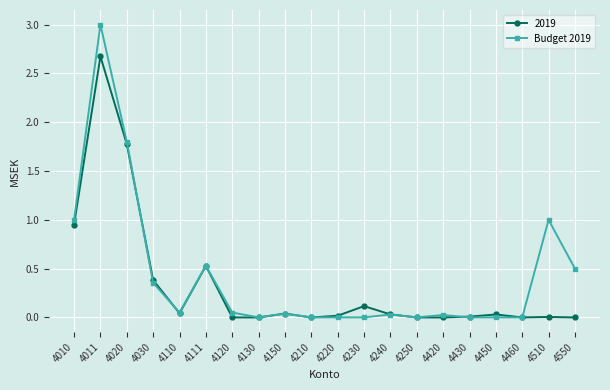

How many distinct data groups are displayed?

2